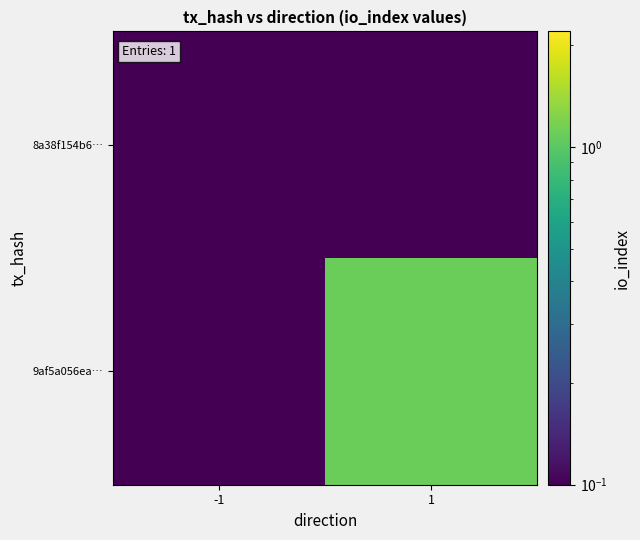

Reading left to right, list all the values displayed in this chart.

8a38f154b6…: -1=0.1	1=0.1
9af5a056ea…: -1=0.1	1=1.1